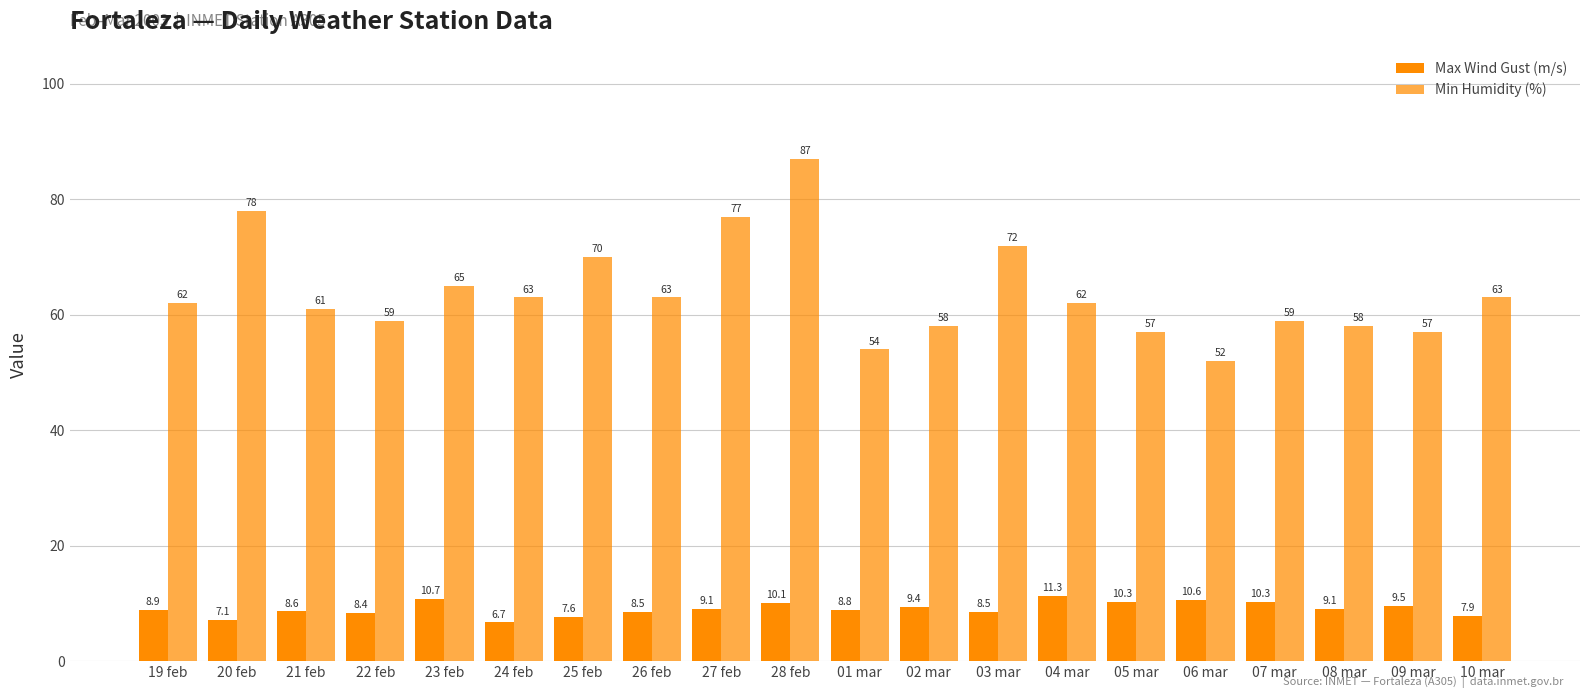

At which label is Max Wind Gust (m/s) closest to 9?

19 feb